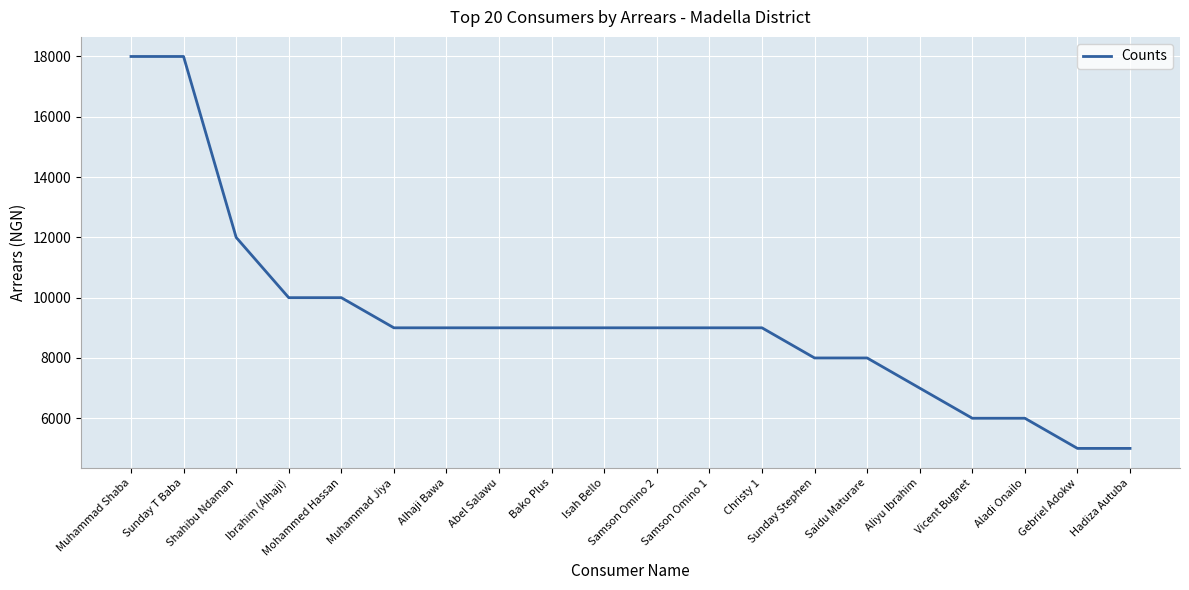

The chart shows a value of 10000 at Mohammed Hassan. True or false?

True